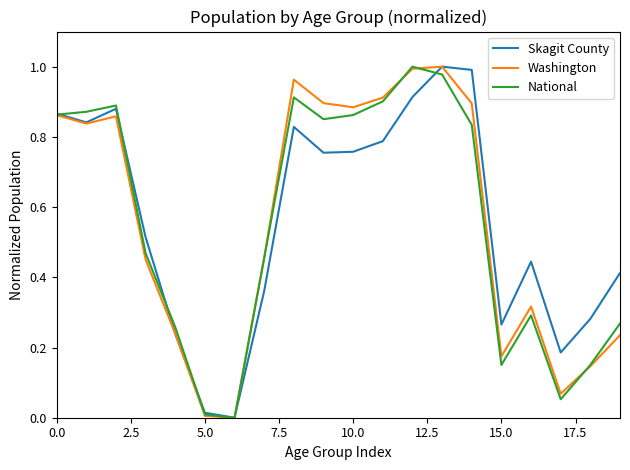

How many positive values does the National series have?

19